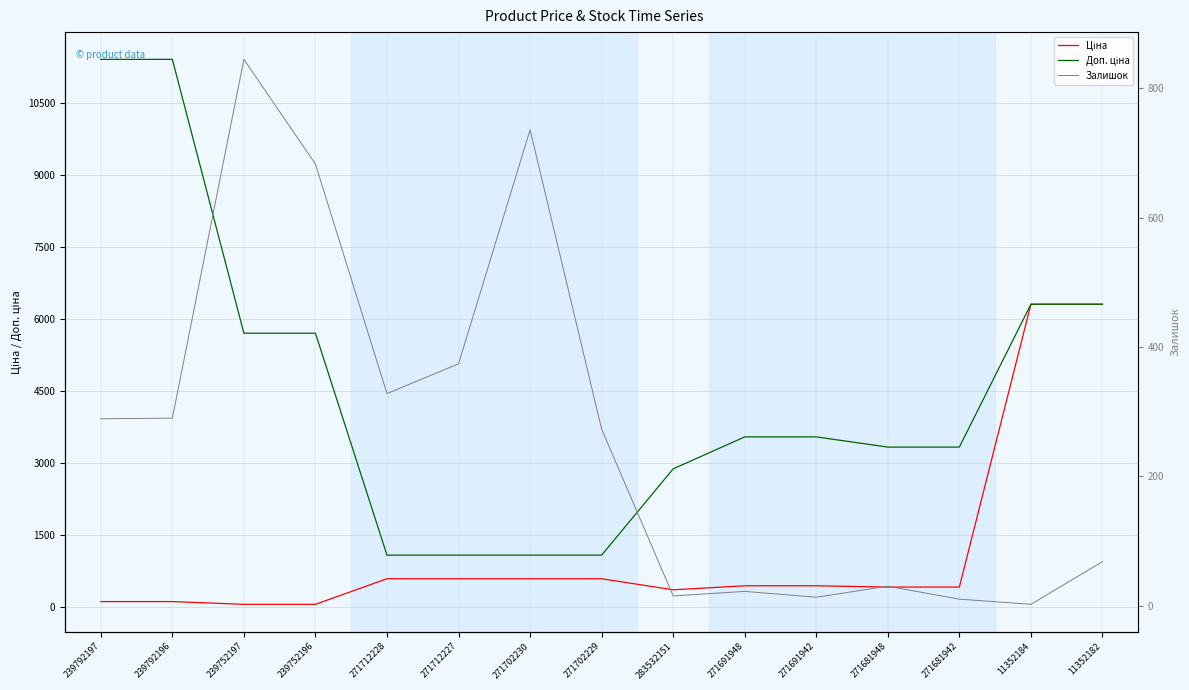

How many lines are shown in the chart?

3